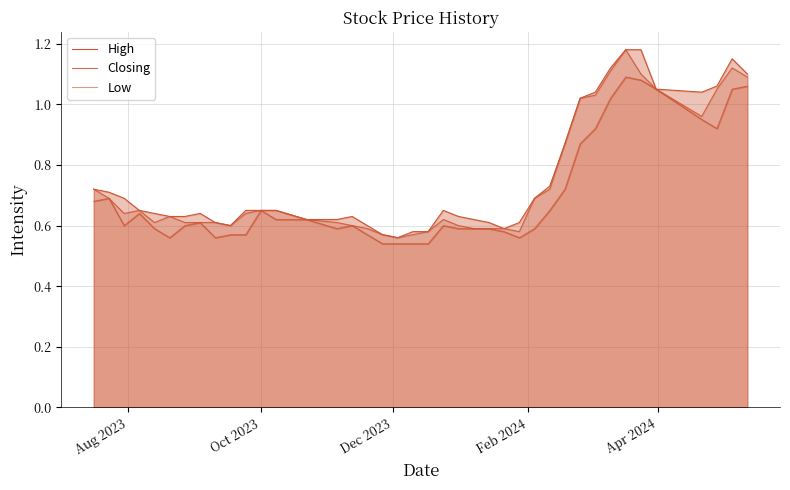

What are all the series names shown in the legend?

High, Closing, Low